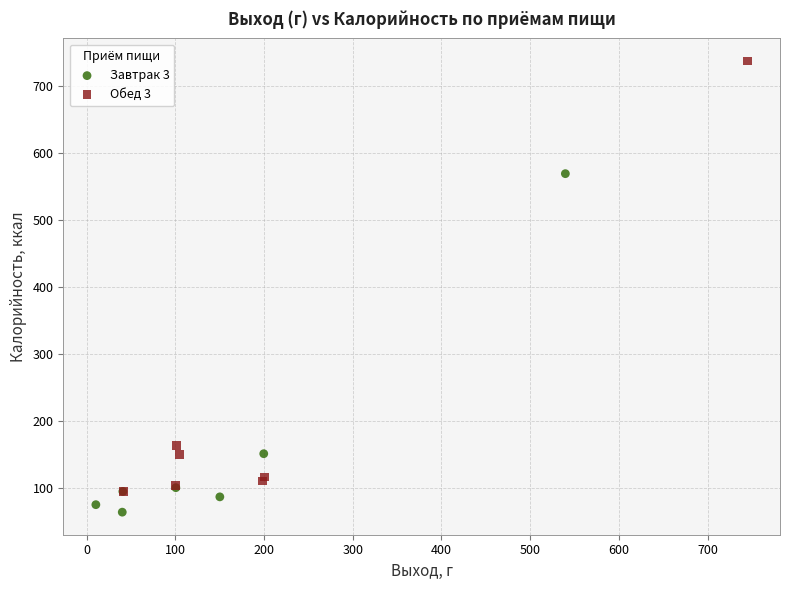

What are all the series names shown in the legend?

Завтрак 3, Обед 3